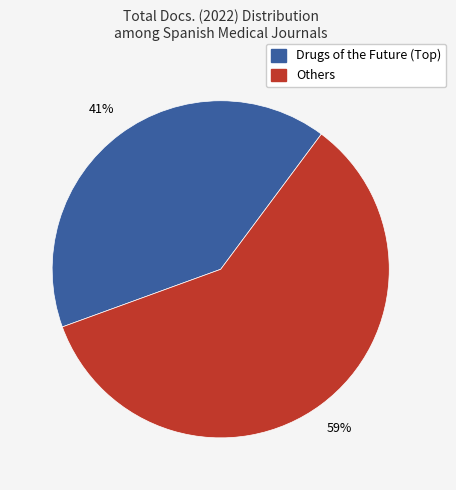

Is it true that Others is 69% of the pie?

False